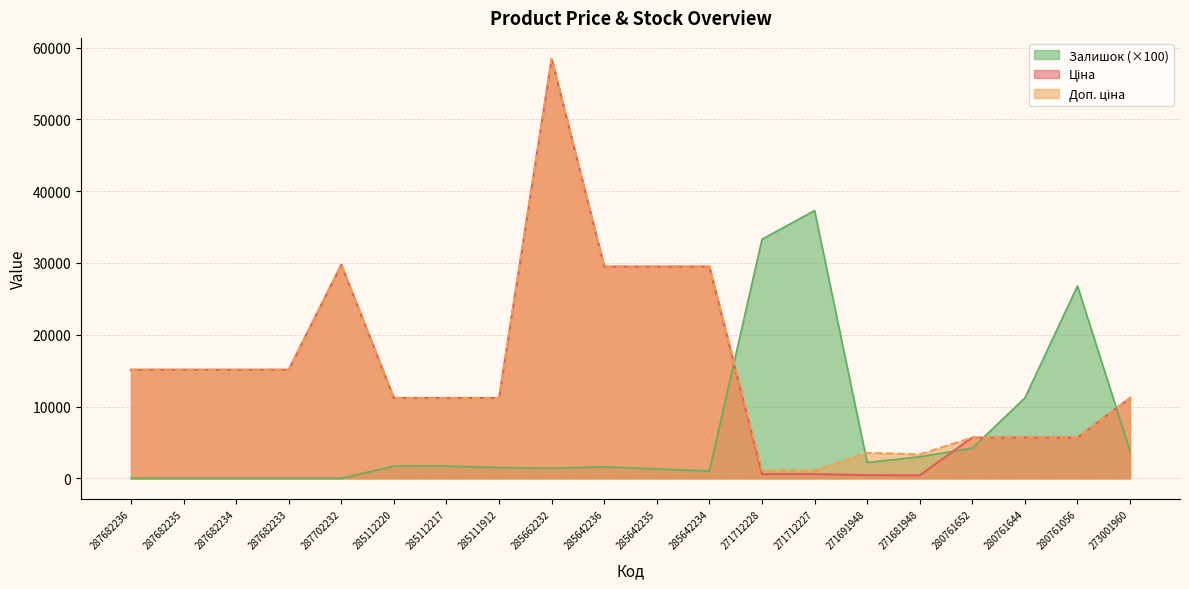

Is the value of Доп. ціна at 271681948 greater than the value of Залишок at 271712227?

No